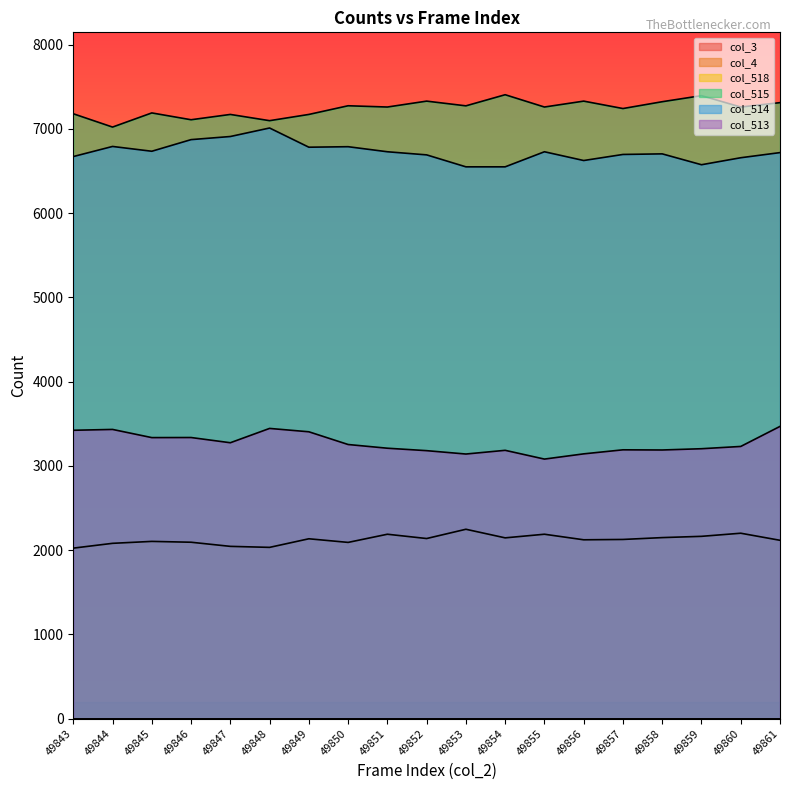

True or false: col_515 and col_513 cross at least once.

False